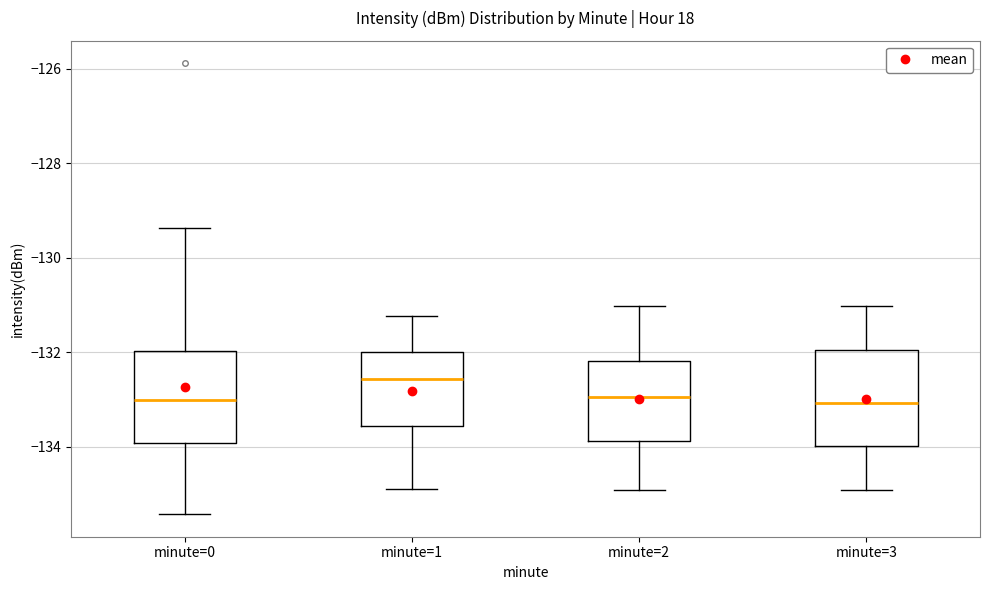

Which box has the highest median line?

minute=1